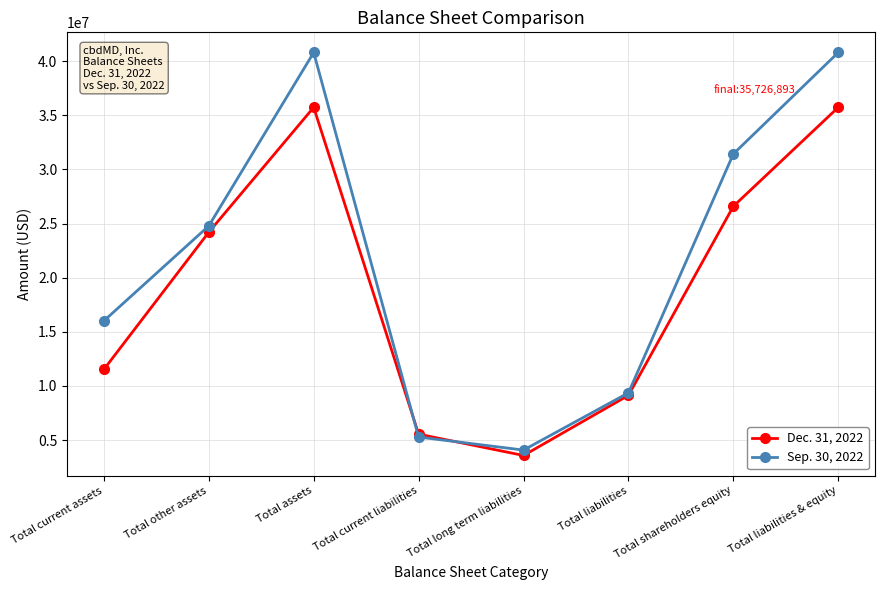

At Total assets, list the series in order from largest to smallest.

Sep. 30, 2022, Dec. 31, 2022